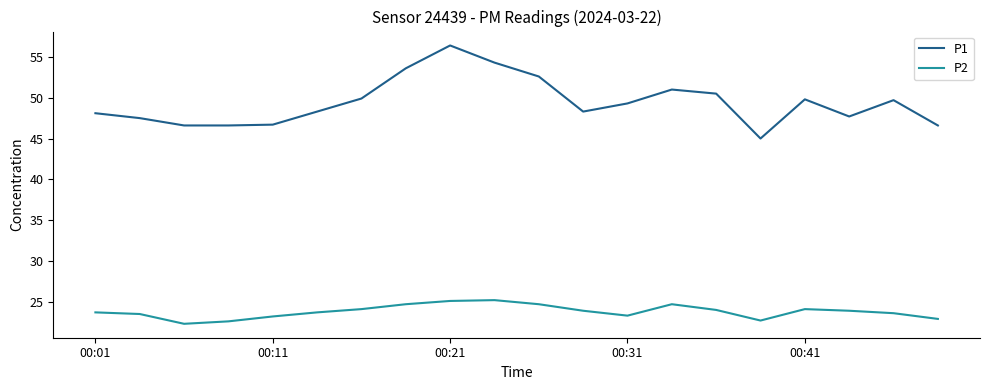

Rank the series by their average value, from lowest to highest.

P2, P1